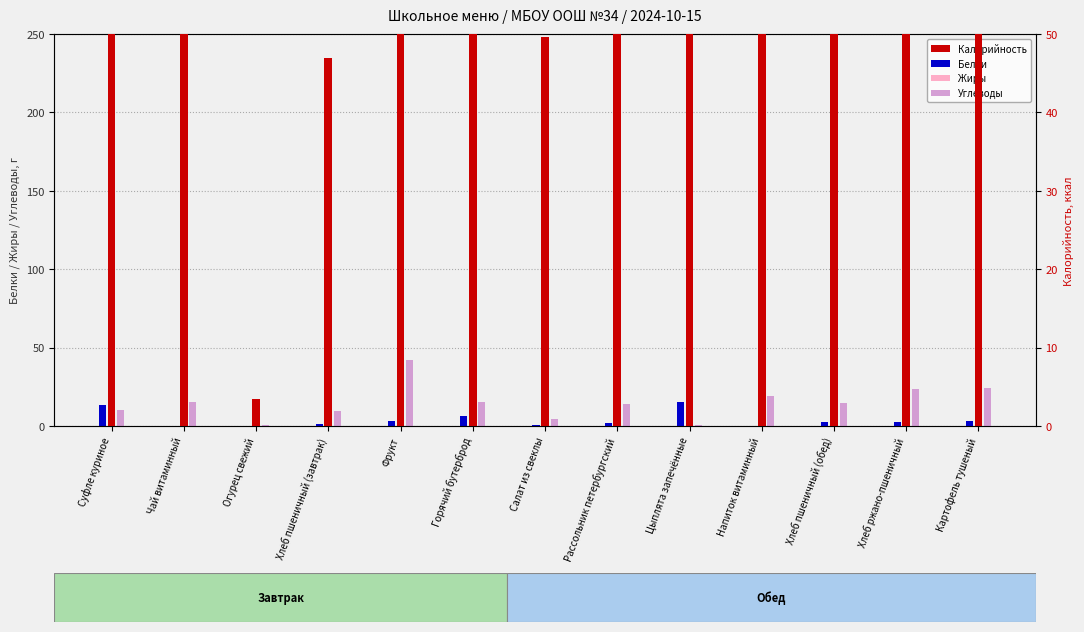

Reading left to right, what are all the values shown in this chart?

Белки: Суфле куриное=13.5	Чай витаминный=0.1	Огурец свежий=0.2	Хлеб пшеничный (завтрак)=1.5	Фрукт=3.2	Горячий бутерброд=6.6	Салат из свеклы=0.8	Рассольник петербургский=2.0	Цыплята запечённые=15.6	Напиток витаминный=0.2	Хлеб пшеничный (обед)=2.3	Хлеб ржано-пшеничный=2.2	Картофель тушеный=3.3
Жиры: Суфле куриное=15.1	Чай витаминный=0.4	Огурец свежий=0.0	Хлеб пшеничный (завтрак)=0.2	Фрукт=1.0	Горячий бутерброд=6.1	Салат из свеклы=3.2	Рассольник петербургский=3.8	Цыплята запечённые=14.8	Напиток витаминный=0.2	Хлеб пшеничный (обед)=0.2	Хлеб ржано-пшеничный=0.4	Картофель тушеный=4.6
Углеводы: Суфле куриное=10.0	Чай витаминный=15.1	Огурец свежий=0.6	Хлеб пшеничный (завтрак)=9.8	Фрукт=42.0	Горячий бутерброд=15.4	Салат из свеклы=4.4	Рассольник петербургский=13.8	Цыплята запечённые=0.4	Напиток витаминный=18.8	Хлеб пшеничный (обед)=14.8	Хлеб ржано-пшеничный=23.8	Картофель тушеный=24.4
Калорийность: Суфле куриное=229.7	Чай витаминный=61.4	Огурец свежий=3.4	Хлеб пшеничный (завтрак)=46.9	Фрукт=189.8	Горячий бутерброд=142.8	Салат из свеклы=49.6	Рассольник петербургский=97.5	Цыплята запечённые=197.4	Напиток витаминный=77.6	Хлеб пшеничный (обед)=70.3	Хлеб ржано-пшеничный=108.0	Картофель тушеный=152.2